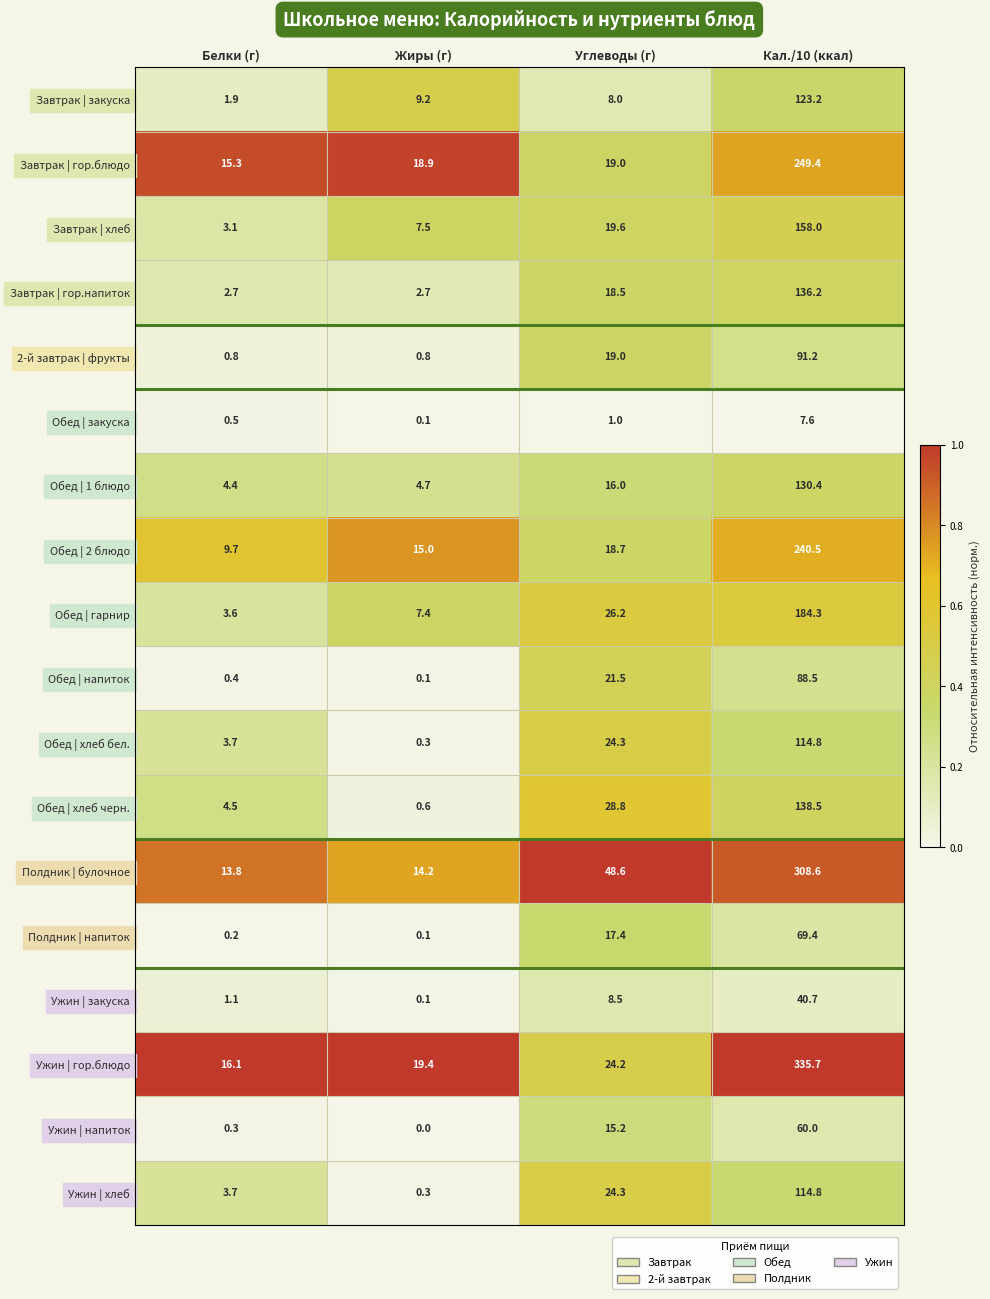

What is the total value across all series at Кал./10 (ккал)?

2591.8